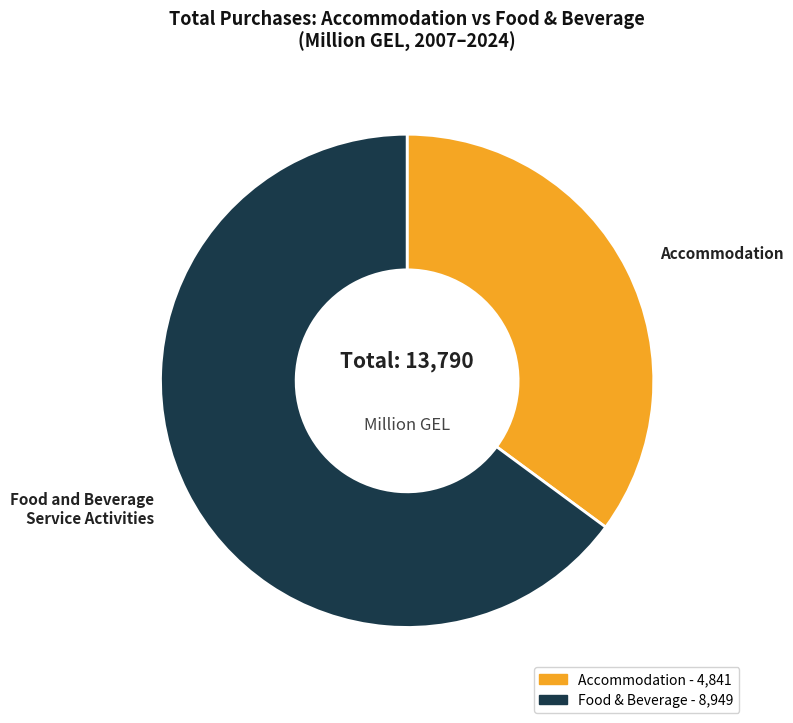

Is there a majority slice in this chart?

Yes